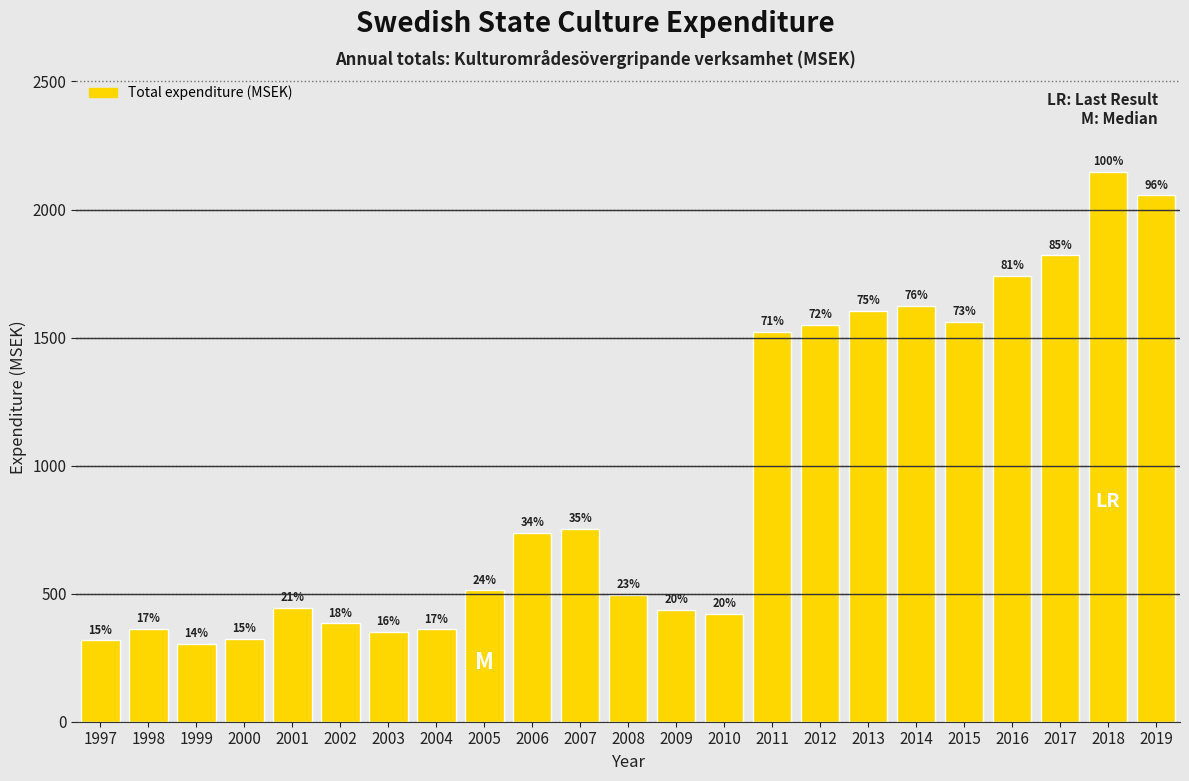

Does the chart contain any negative values?

No